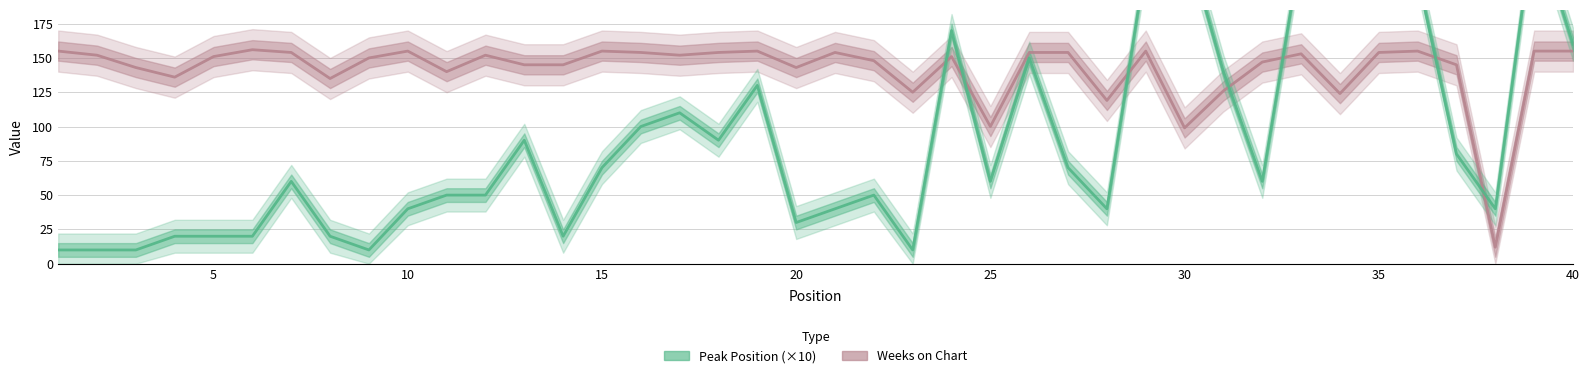

Which series has the largest total across all categories?

Weeks on Chart